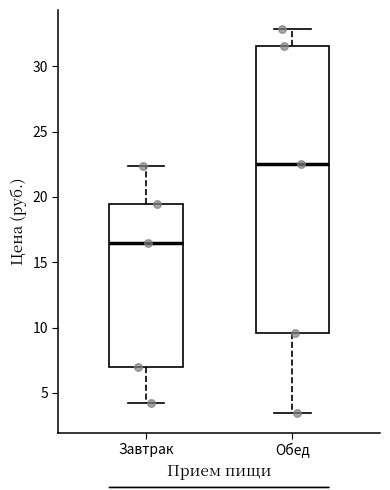

Reading left to right, read every box against the y-axis: the position of its median line, the range the box covers, and the ends of its whiskers. The values are not printed on the chart, so give them approximately, as read against the axis.

Завтрак: median 16.5, box 7.0 to 19.5, whiskers 4.0 to 22.5
Обед: median 22.5, box 9.5 to 31.5, whiskers 3.5 to 33.0